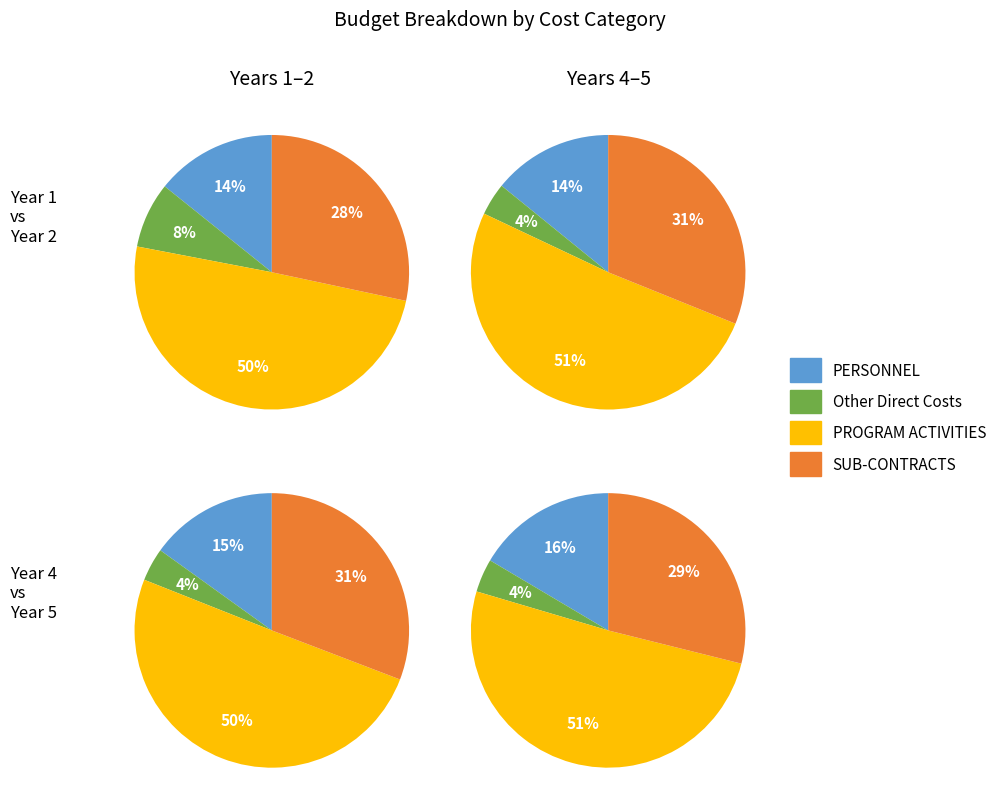

The PERSONNEL slice represents 1% of the pie. True or false?

False